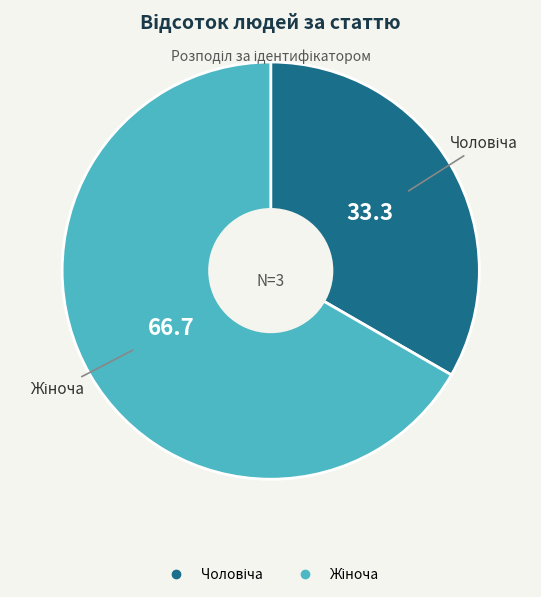

Is there a majority slice in this chart?

Yes